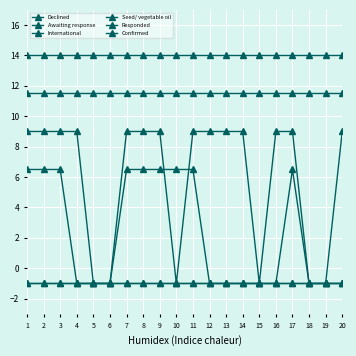

Between 3 and 19, which is larger?

3